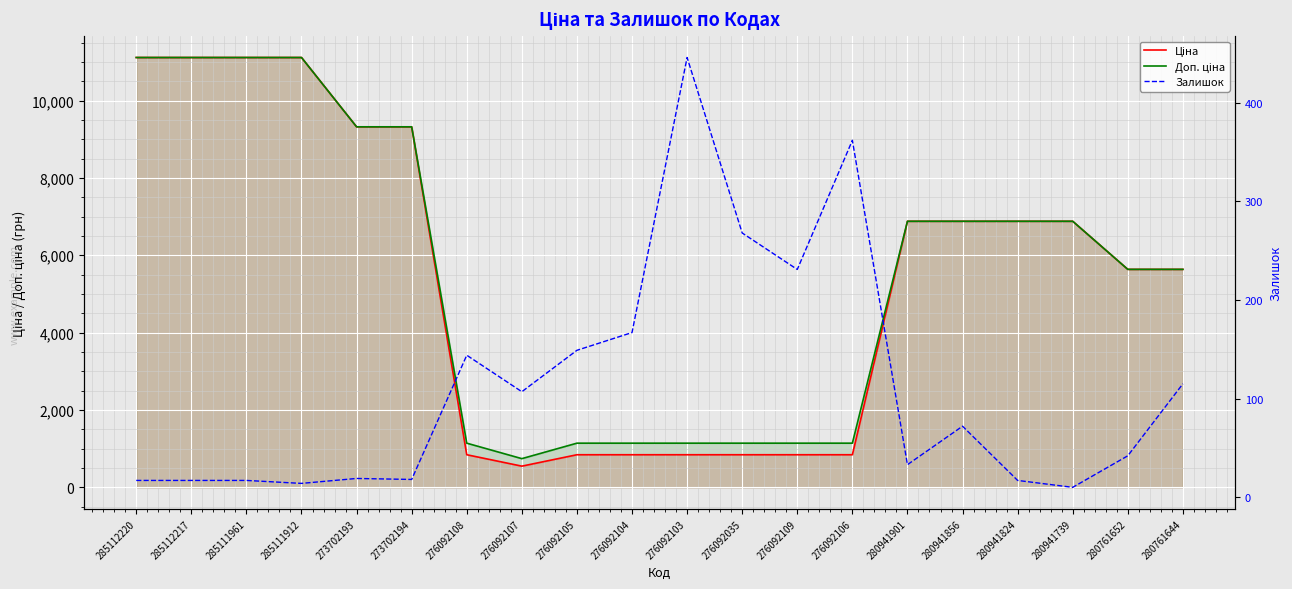

What is the label of the 18th point from the left?

280941739